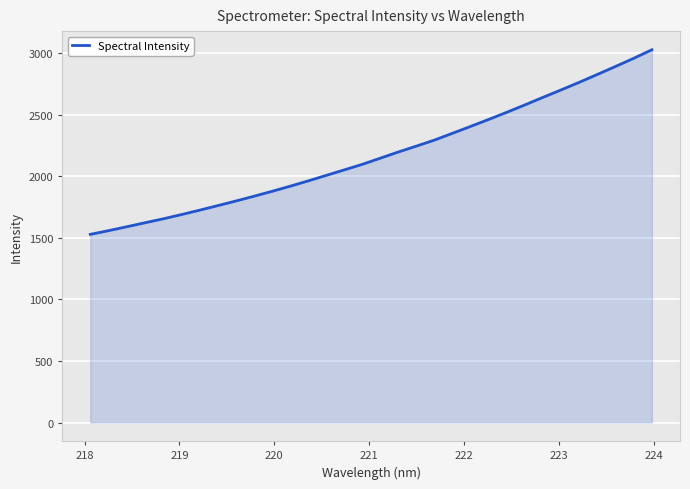

What is the greatest value displayed?

3027.2